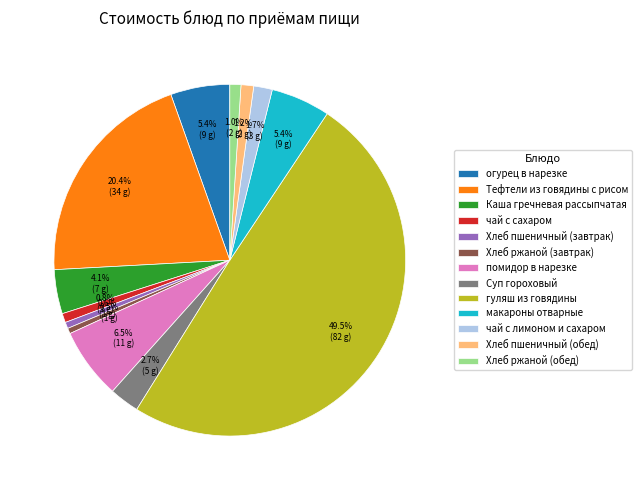

To the nearest percent, what is the average slice percentage?

8%